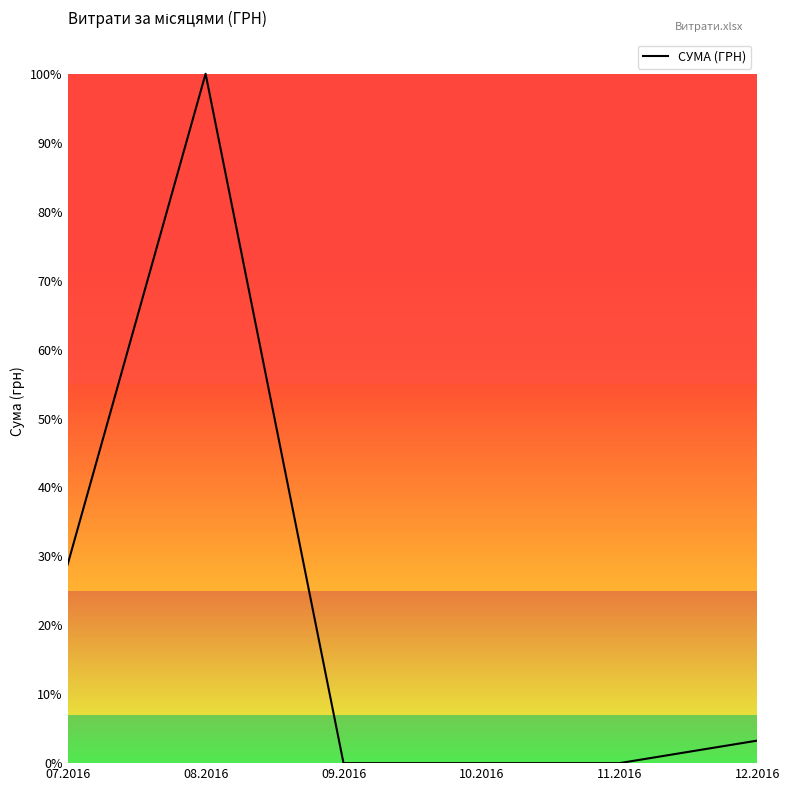

Is this an area chart (filled region under the line)?

No